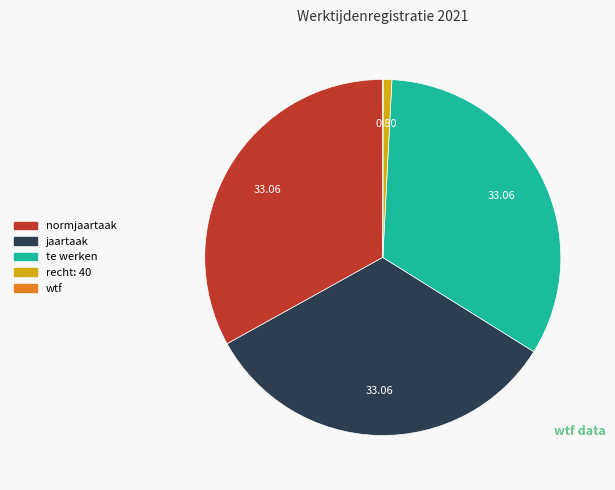

Does any single category account for the majority?

No